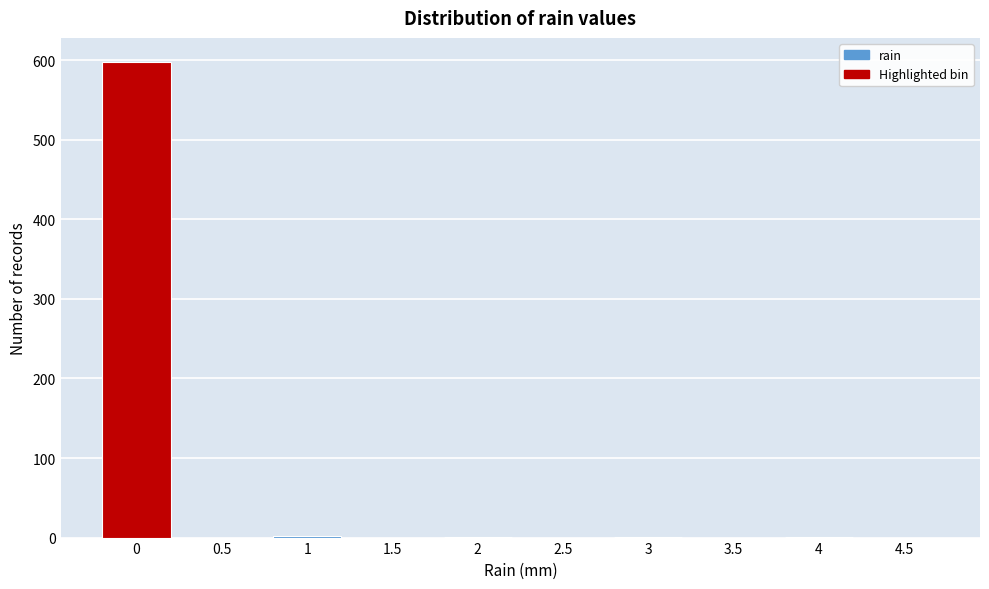

What is the change in value from 0 to 0.5?

-598